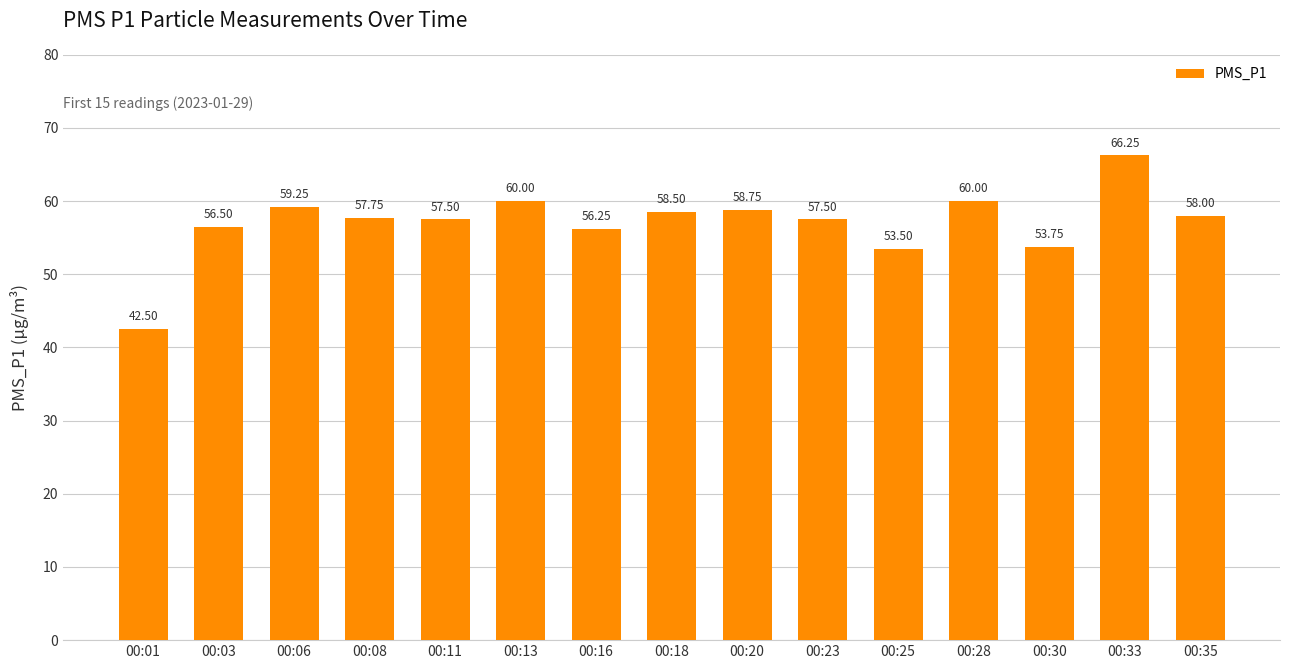

Which label corresponds to the smallest value in the chart?

00:01